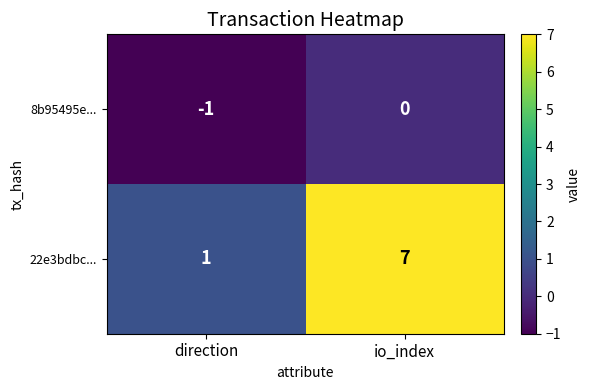

What is the smallest value displayed?

-1